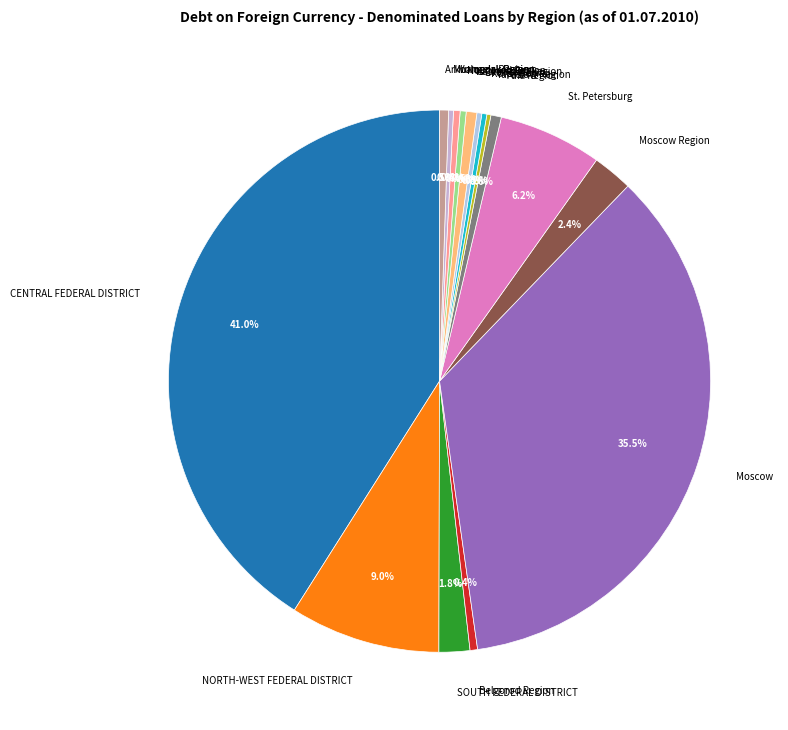

To the nearest percent, what is the difference between the largest and smallest slice percentages?

41%